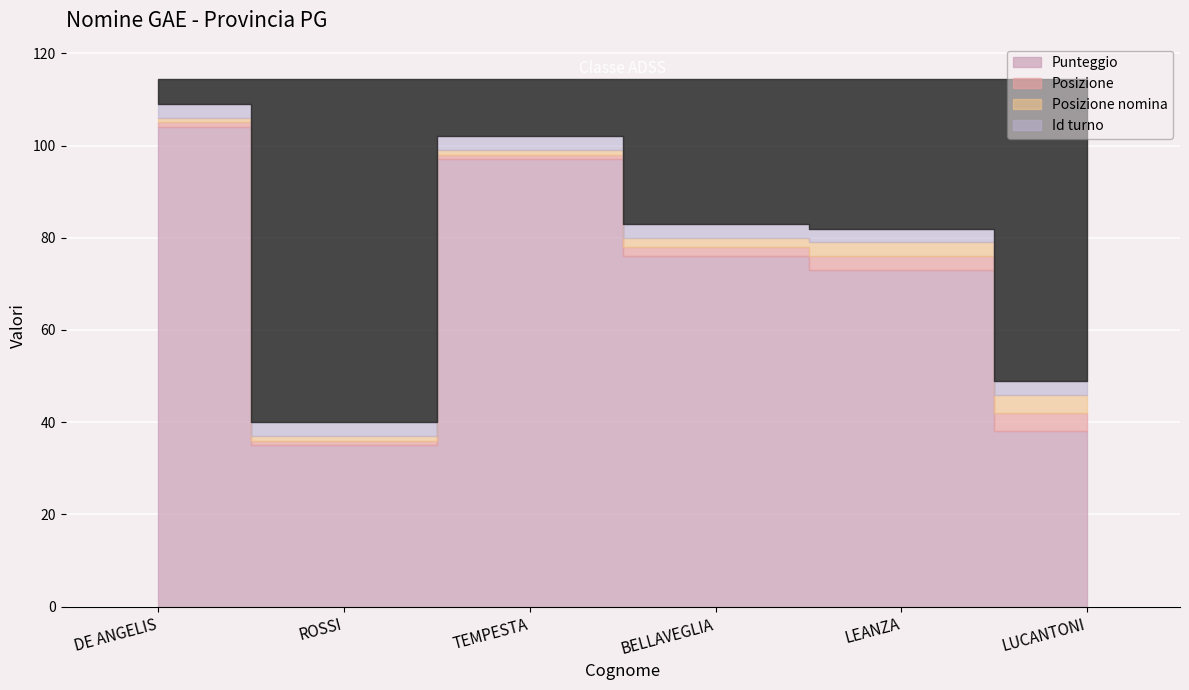

Which series changed the most between LEANZA and LUCANTONI?

Punteggio